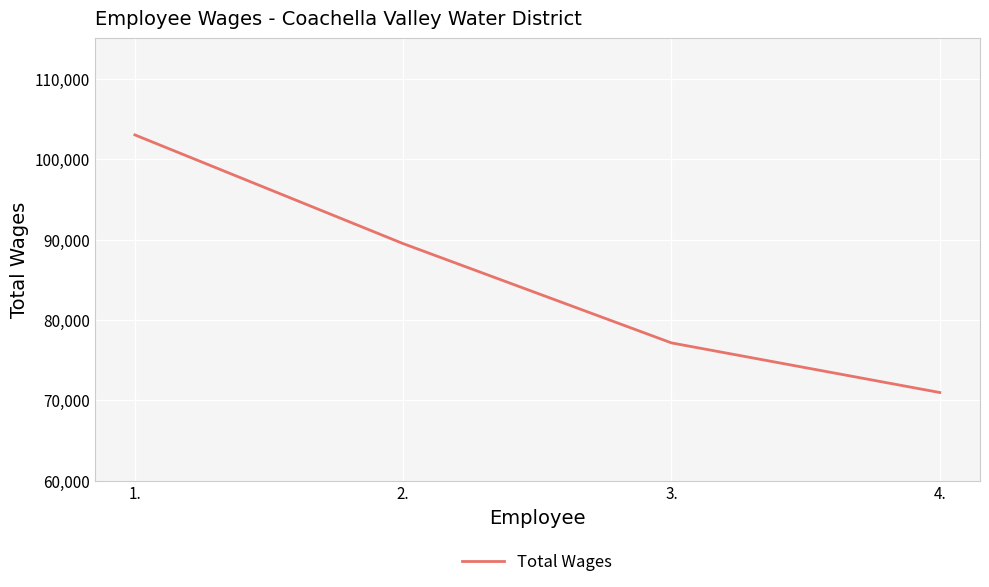

What is the difference between the second highest and minimum values?

18510